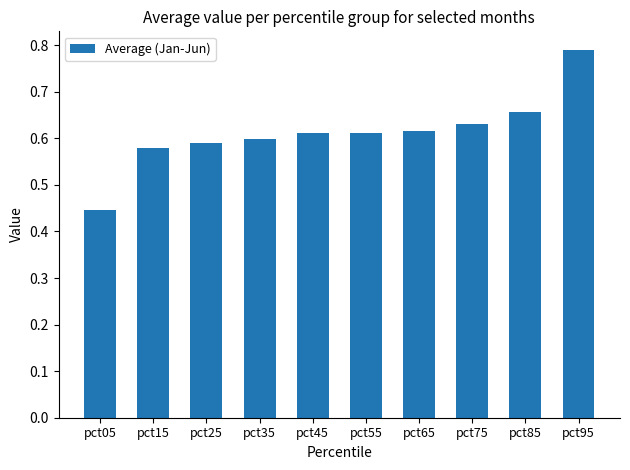

Is it true that the value at pct55 is 0.3?

False